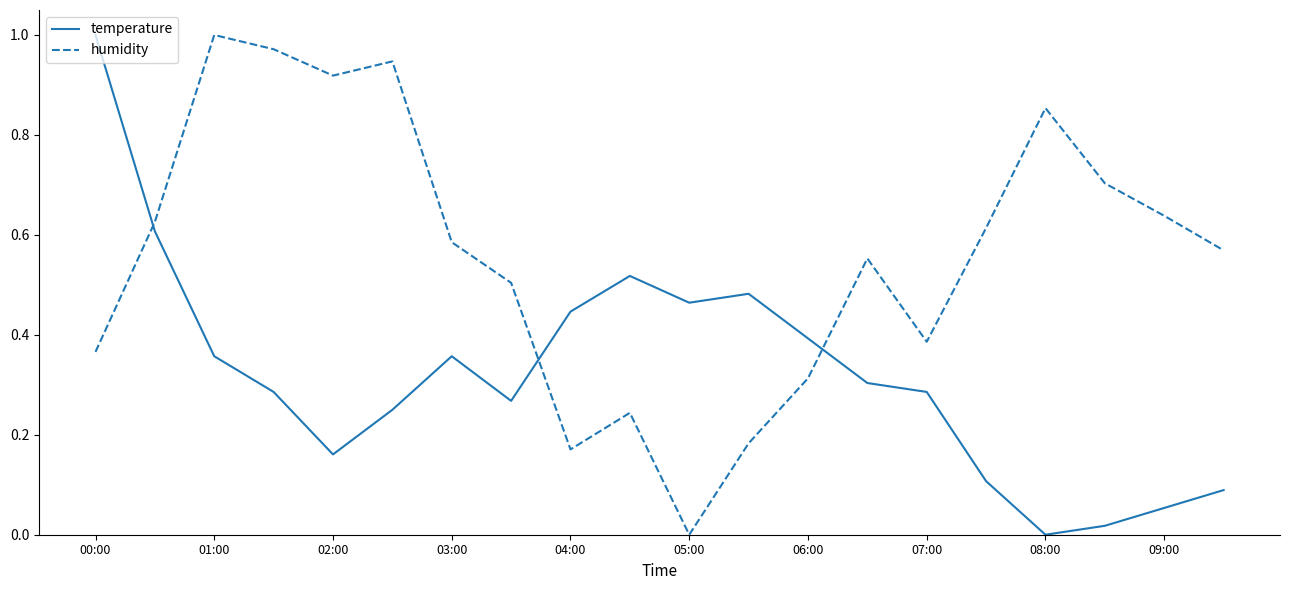

List the series in order of their overall mean, highest first.

humidity, temperature